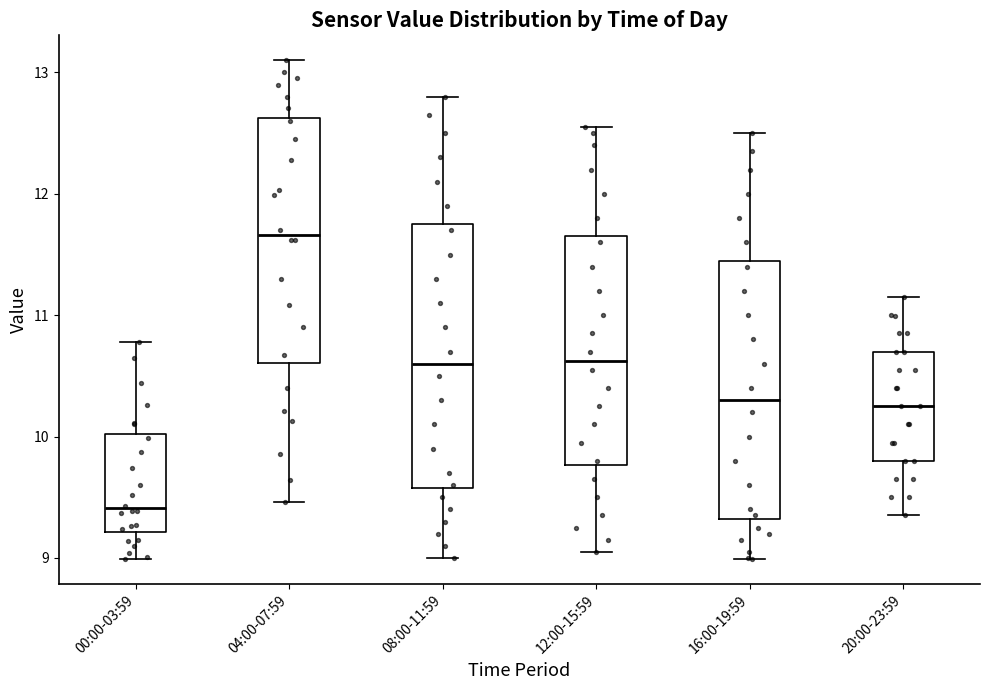

Where does the median line of the box for 08:00-11:59 sit on the y-axis? The values are not printed on the chart, so give them approximately, as read against the axis.

10.6